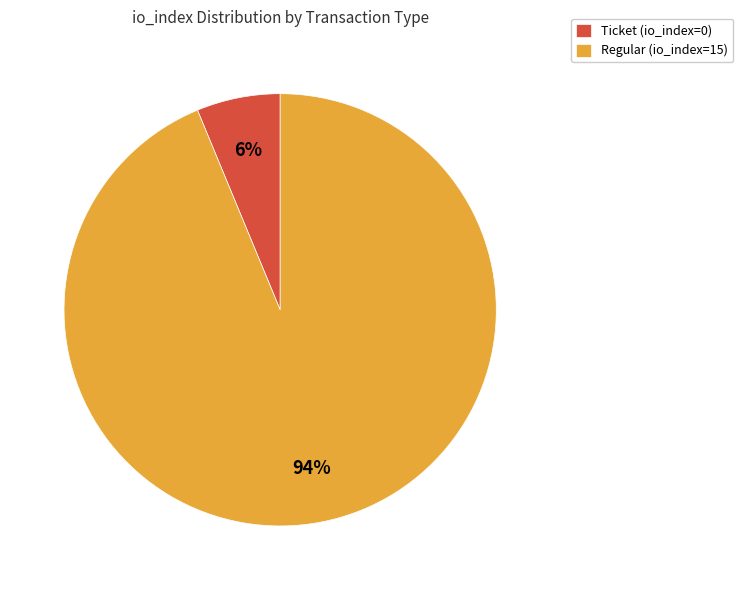

Does any single category account for the majority?

Yes